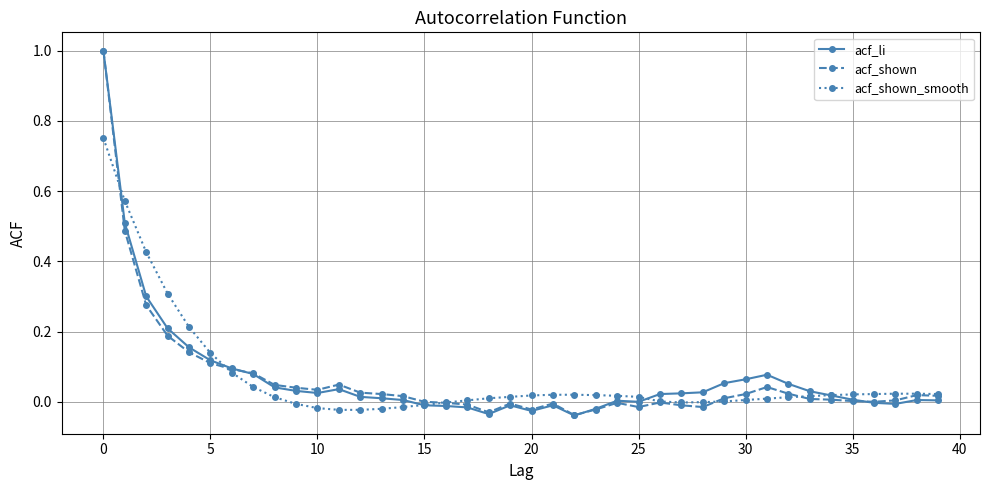

What are all the series names shown in the legend?

acf_li, acf_shown, acf_shown_smooth